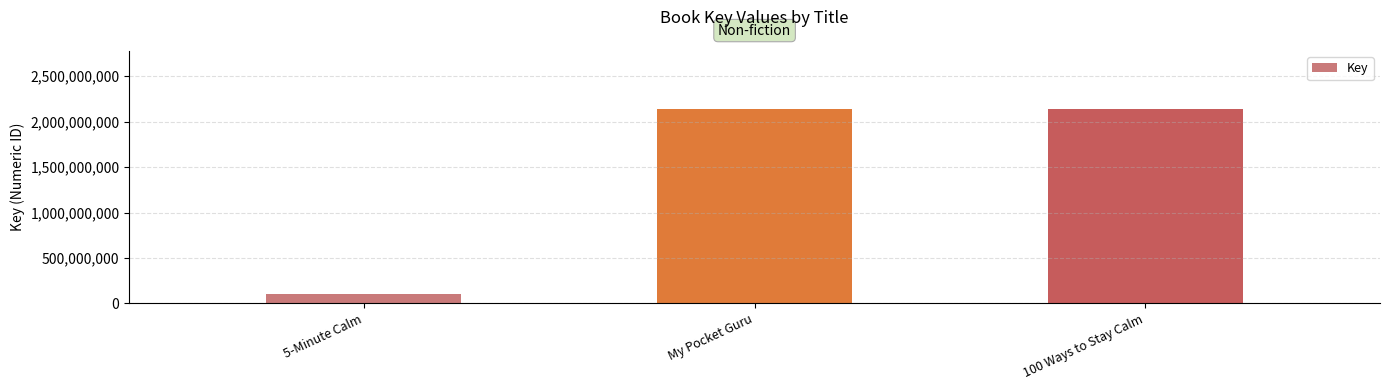

True or false: the data shows 2137688424 at 100 Ways to Stay Calm.

True